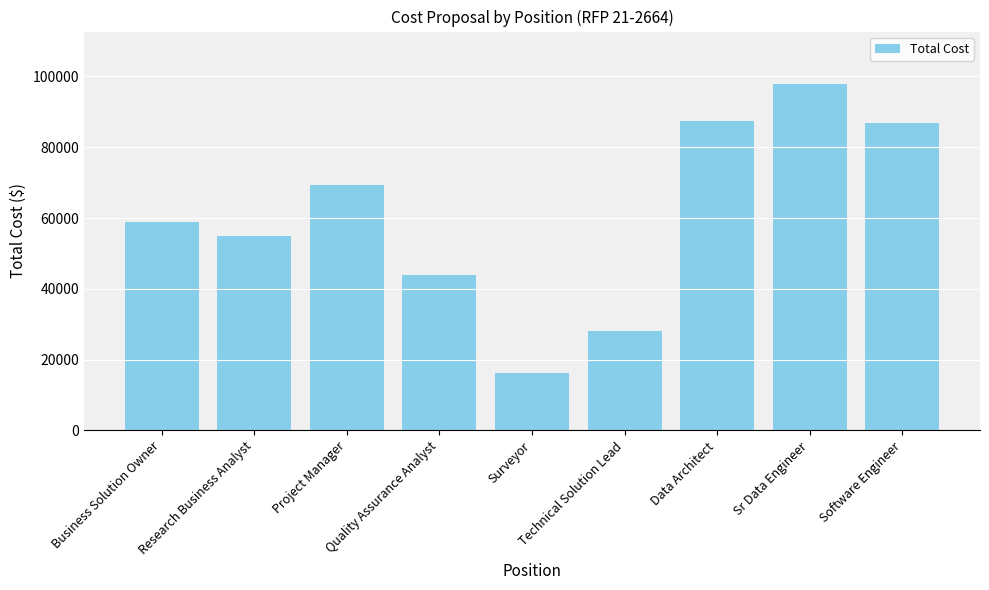

What is the smallest value displayed?

16200